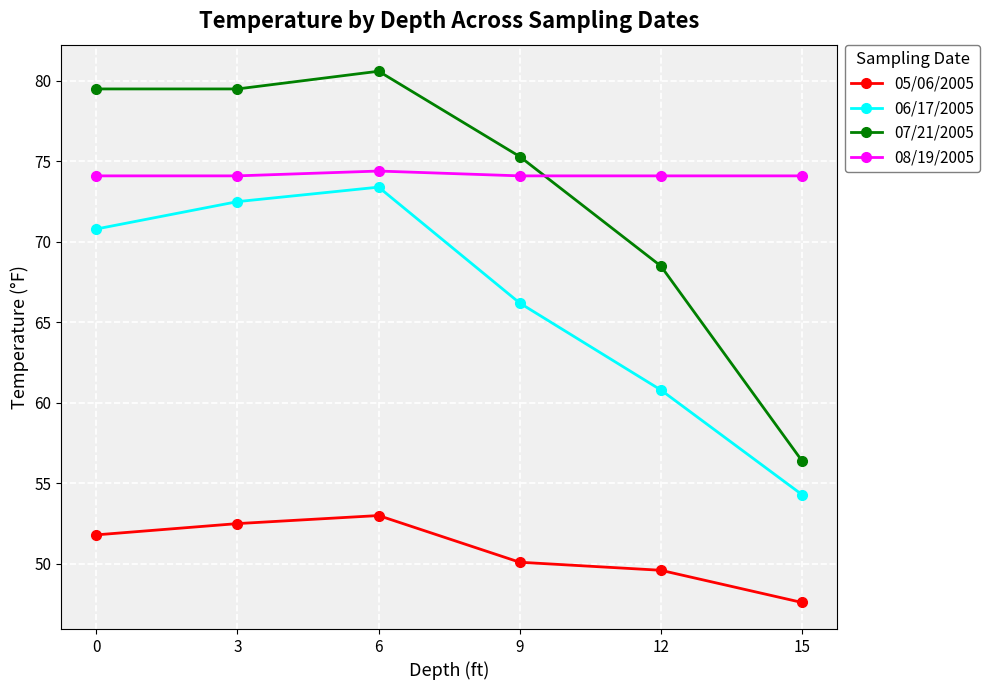

What is the lowest value of the 07/21/2005 series?

56.4